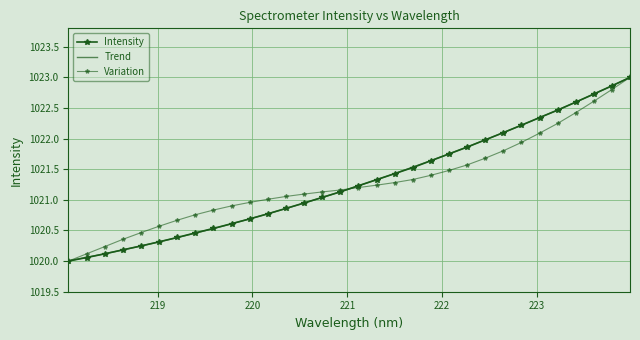

List the series in order of their peak value, lowest first.

Trend, Intensity, Variation